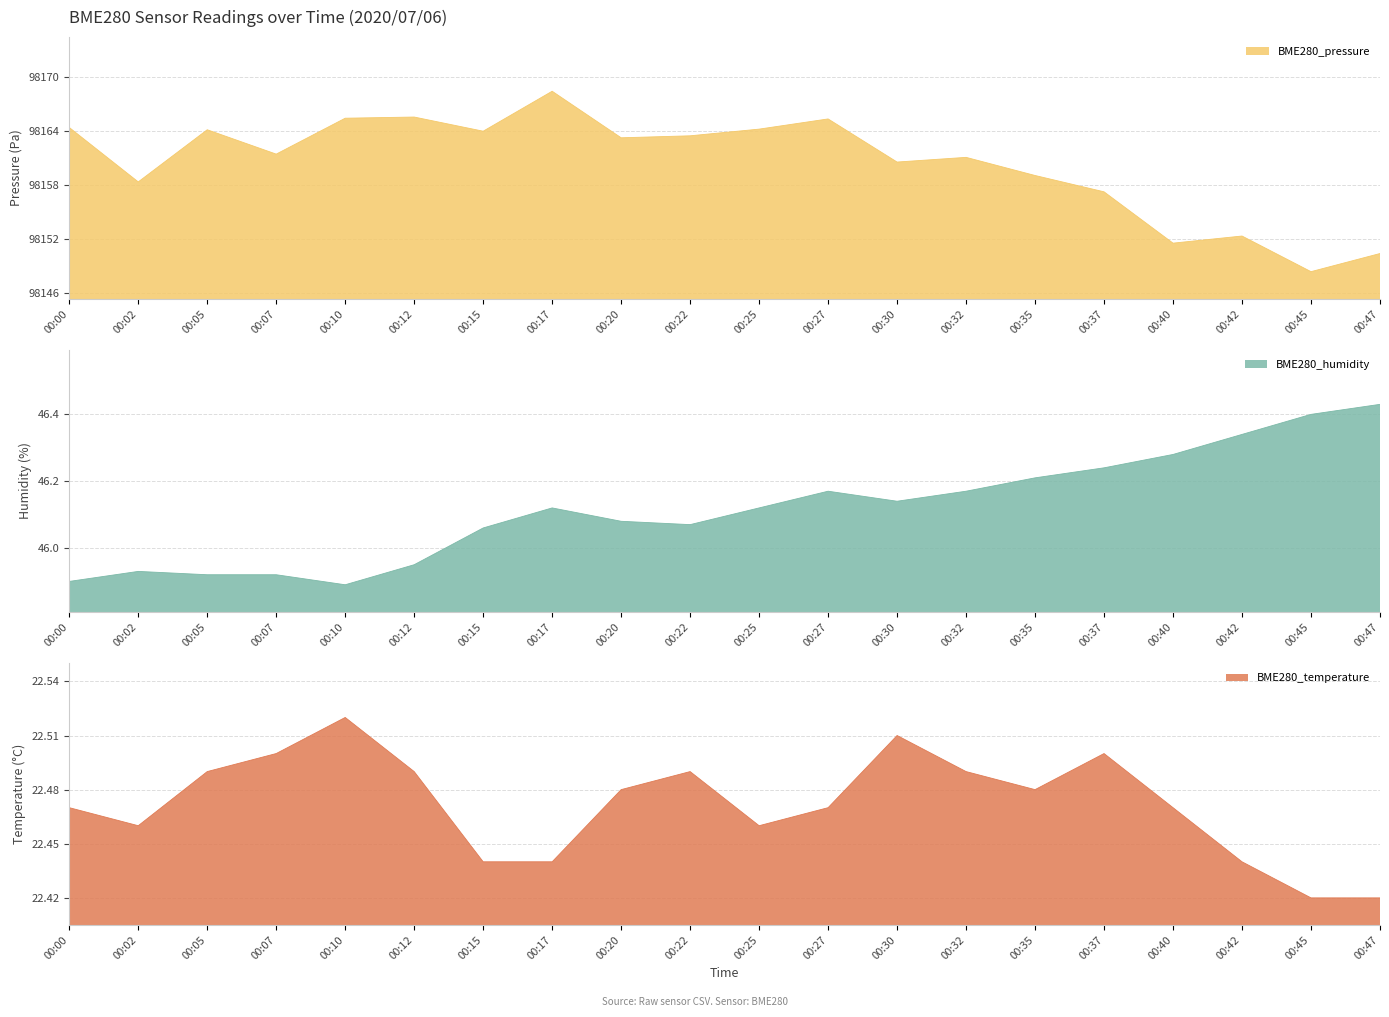

Which category has the lowest value in the BME280_temperature series?

00:45